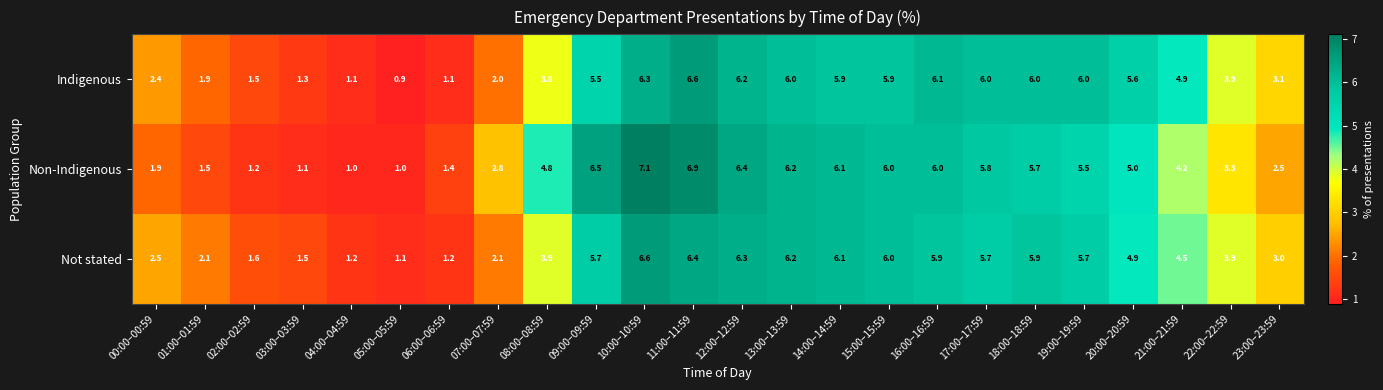

The Not stated series shows 8.3 at 14:00–14:59. True or false?

False